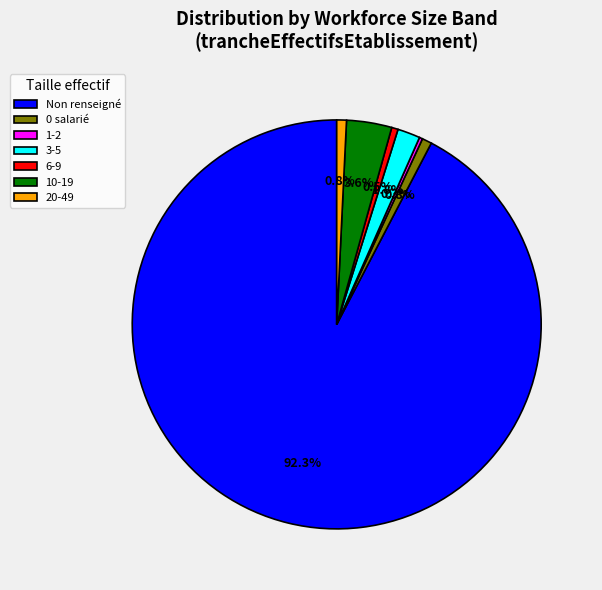

Is the sum of 0 salarié and 6-9 greater than half?

No